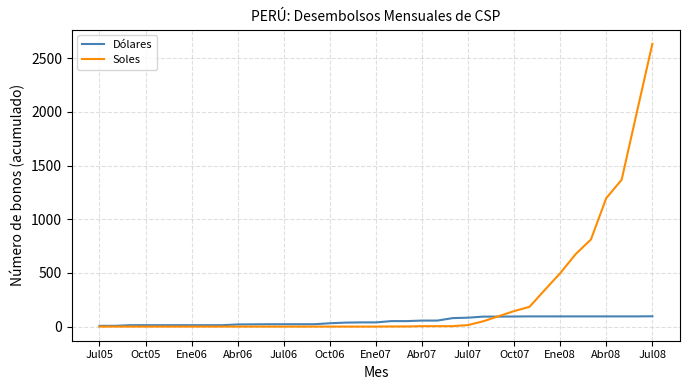

Which series has the largest total across all categories?

Soles